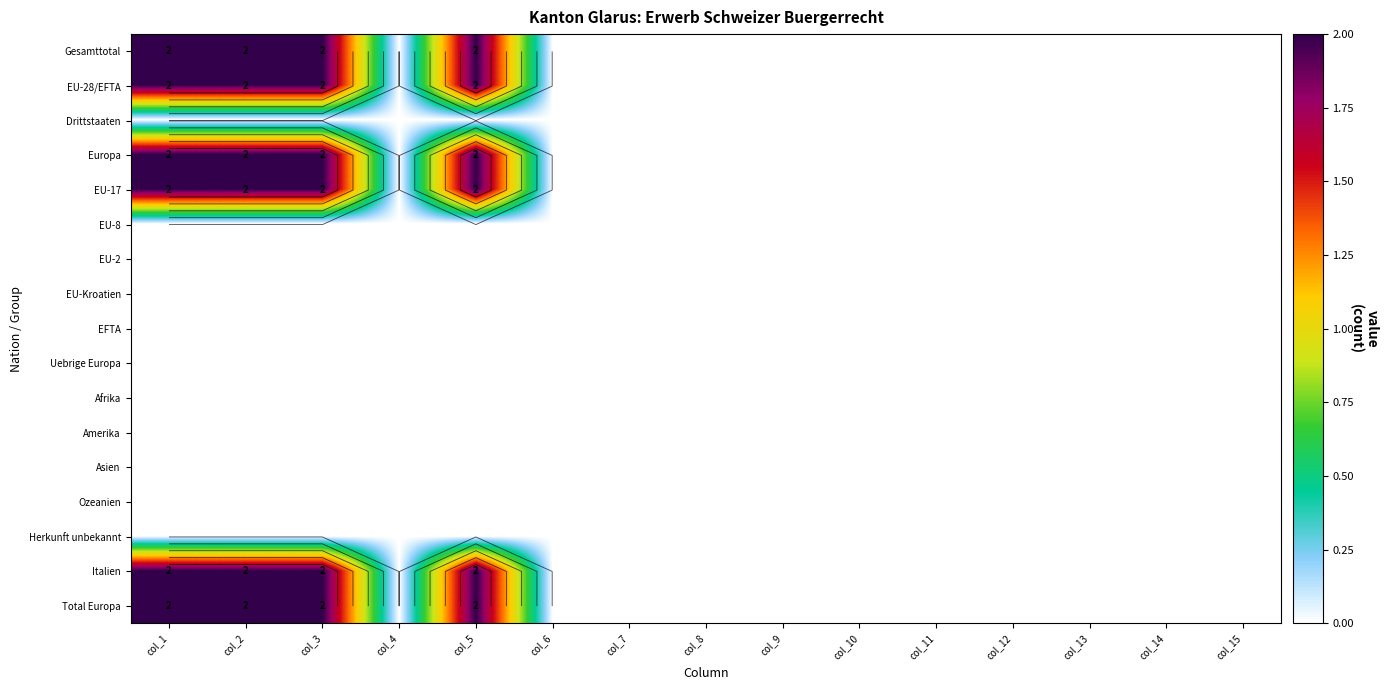

Which series has the largest range (max minus min)?

Gesamttotal